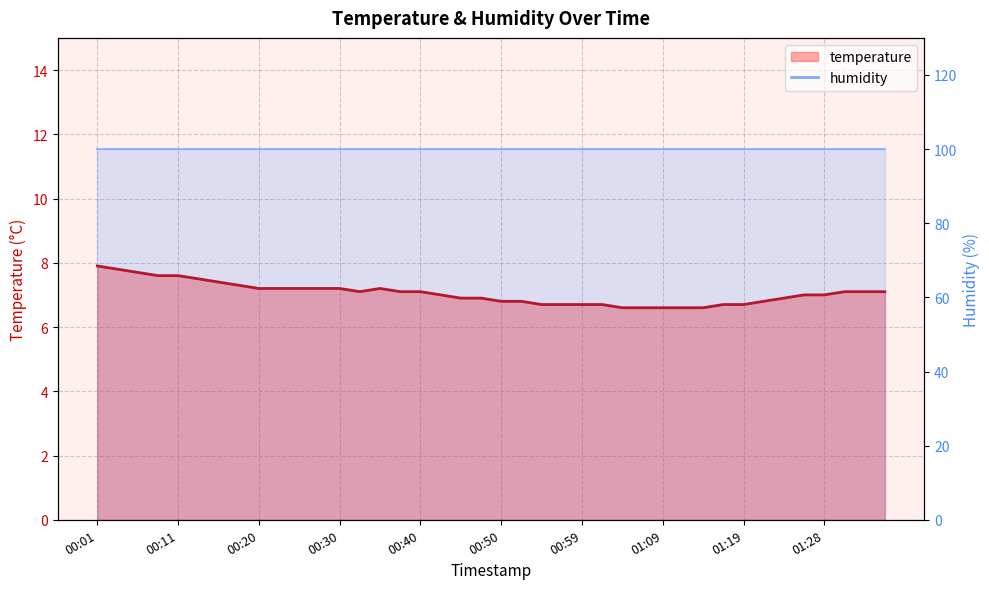

At which label is the value closest to 7?

00:42